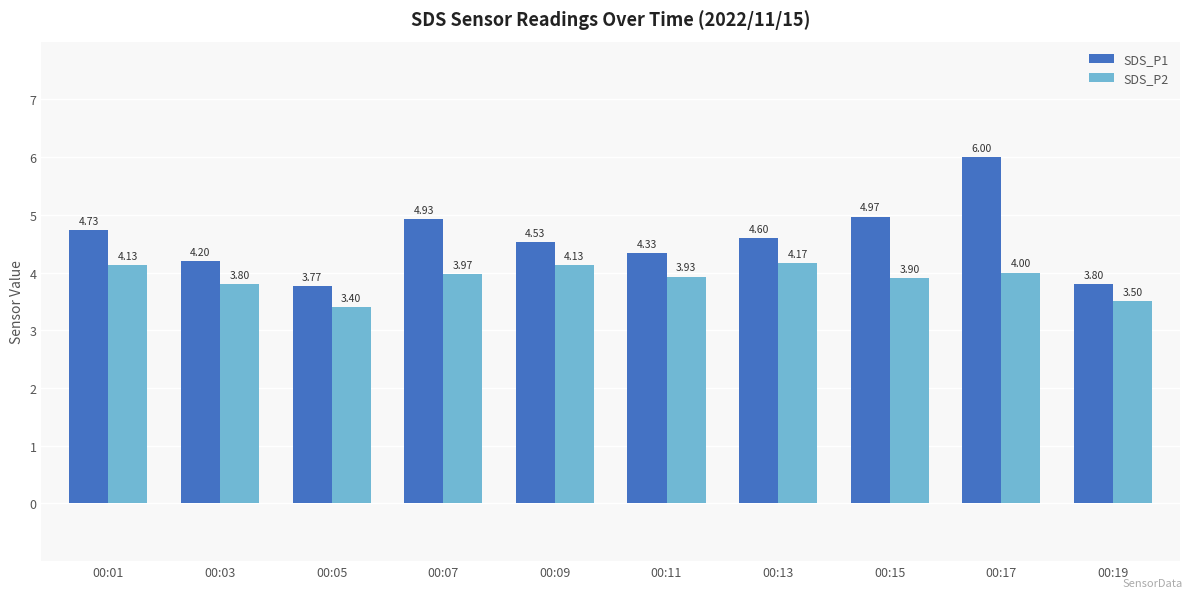

The SDS_P1 series shows 7.5 at 00:07. True or false?

False